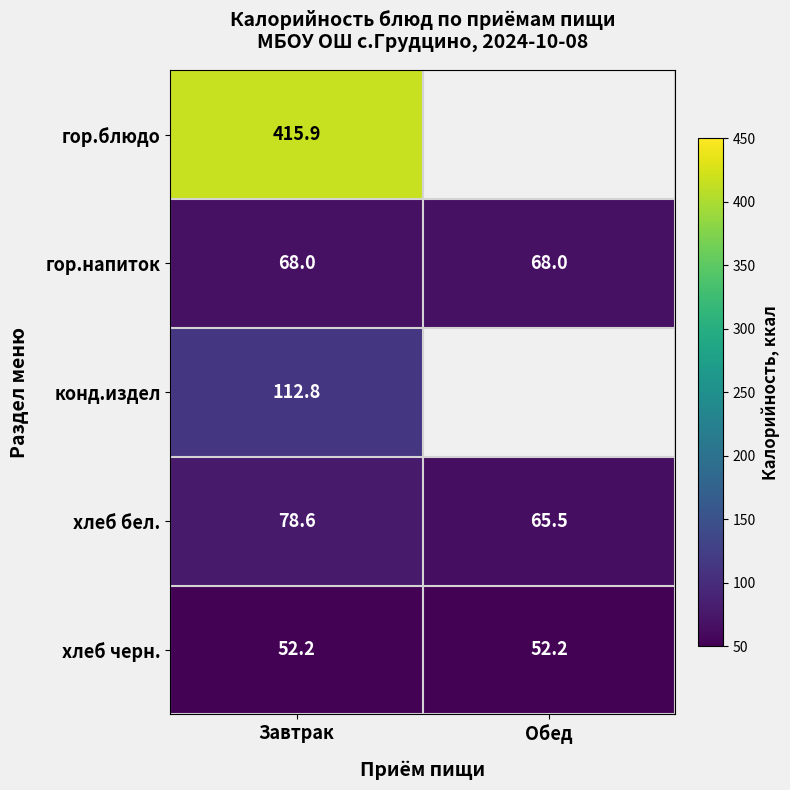

Is it true that хлеб бел. equals 78.6 at Завтрак?

True